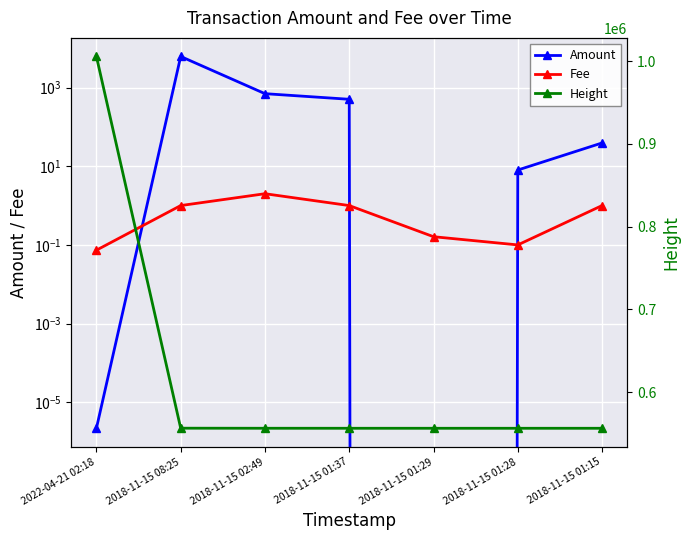

True or false: Height has more than 2 interior local peaks.

False